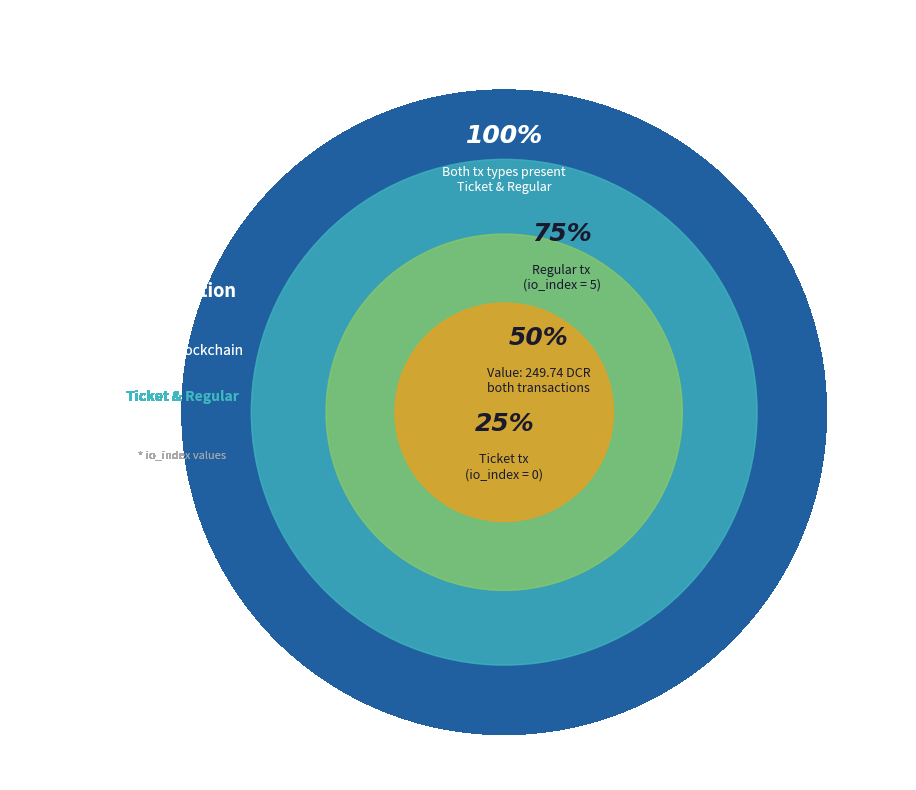

Is Regular (io_index=5) the majority of the pie?

Yes